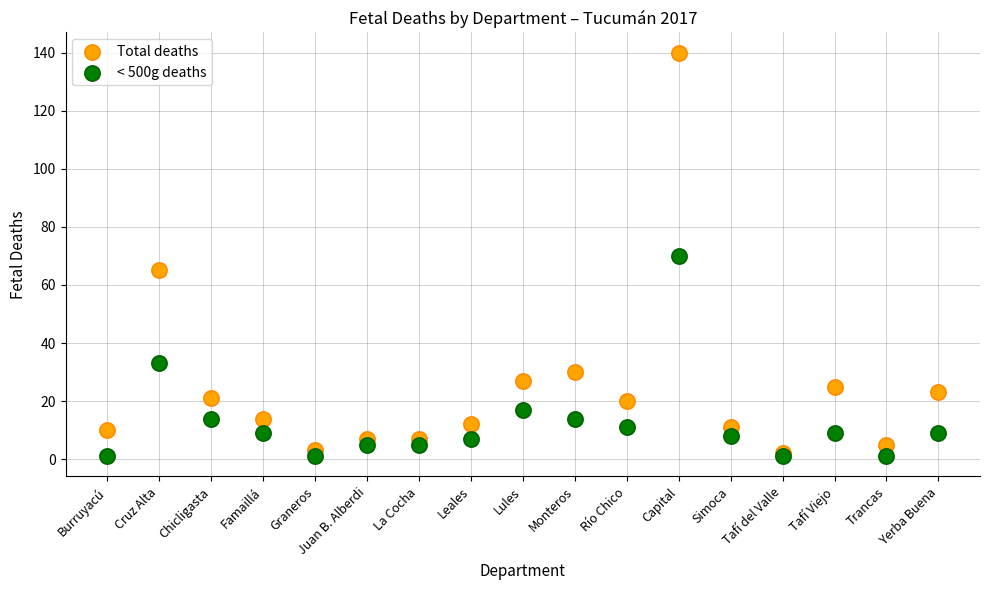

Which series has the largest Y range (max minus min)?

Total deaths